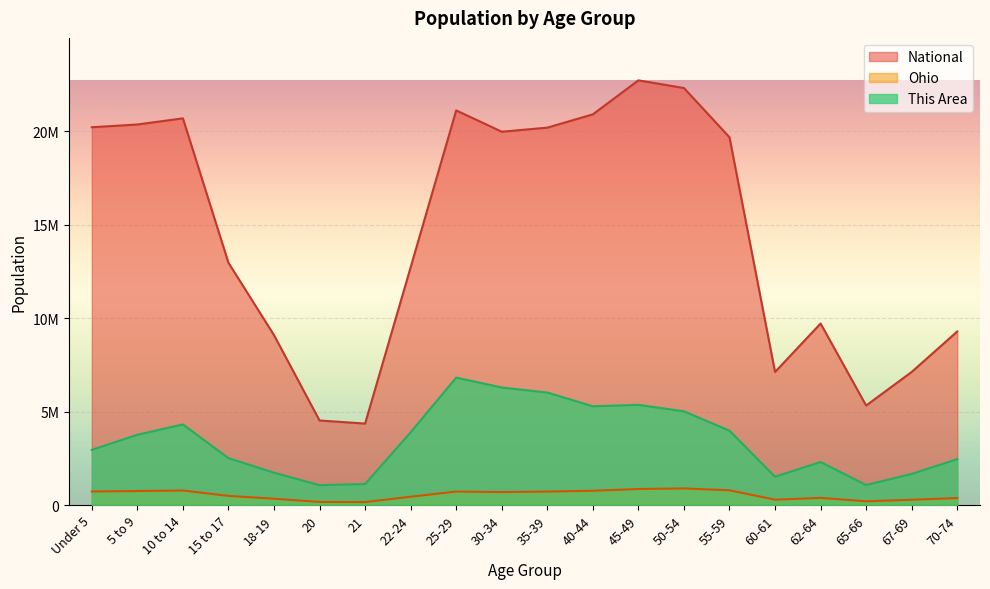

Which series has the largest total across all categories?

National